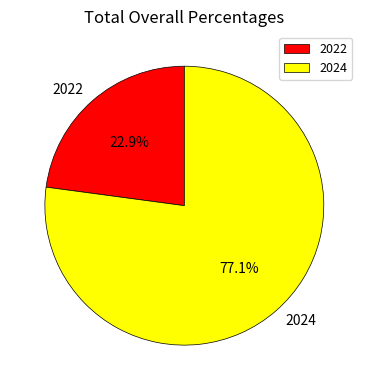

True or false: 2022 accounts for 12% of the total.

False